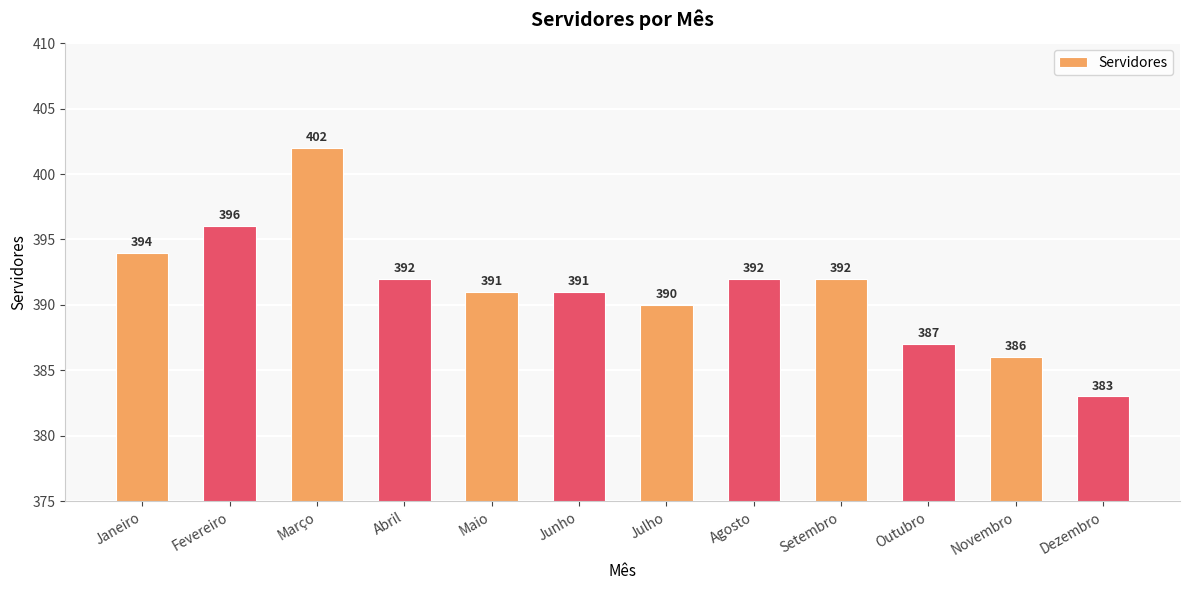

Which label corresponds to the largest value in the chart?

Março